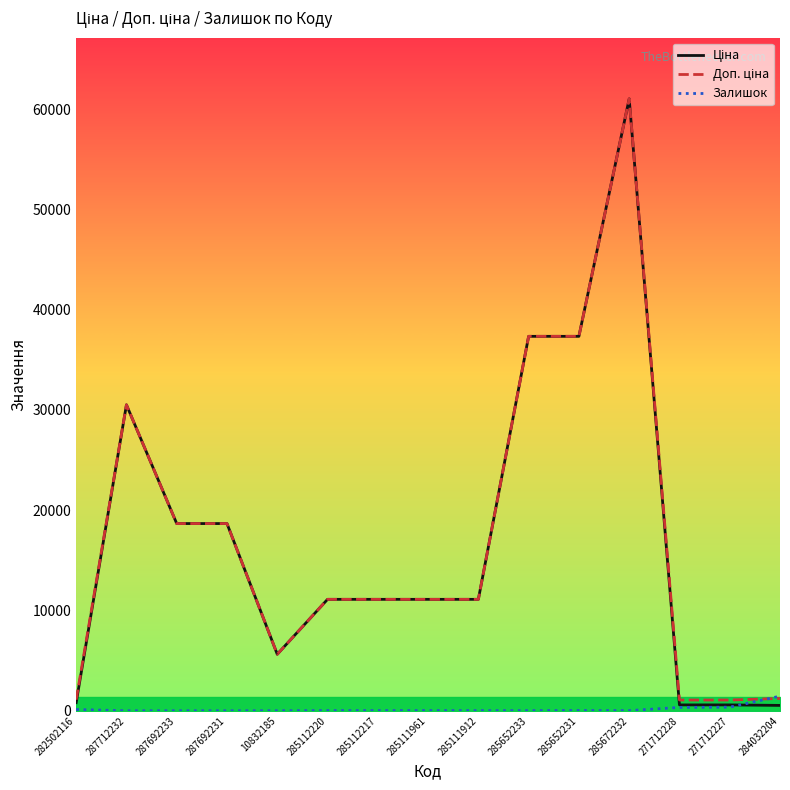

What is the maximum value shown in the chart?

61024.7